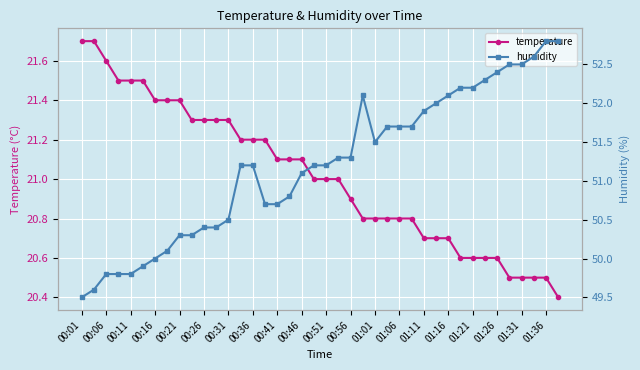

True or false: humidity has more than 0 points higher than both neighbors.

True